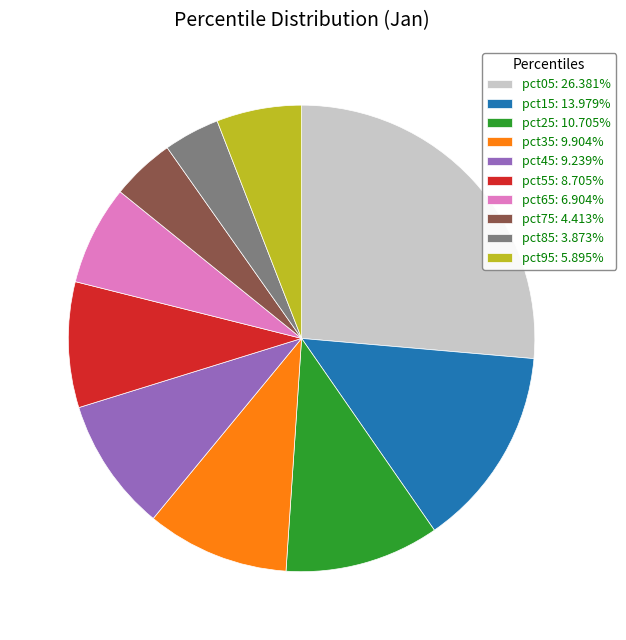

What is the ratio of the value at pct25: 10.705% to the value at pct45: 9.239%?

1.2